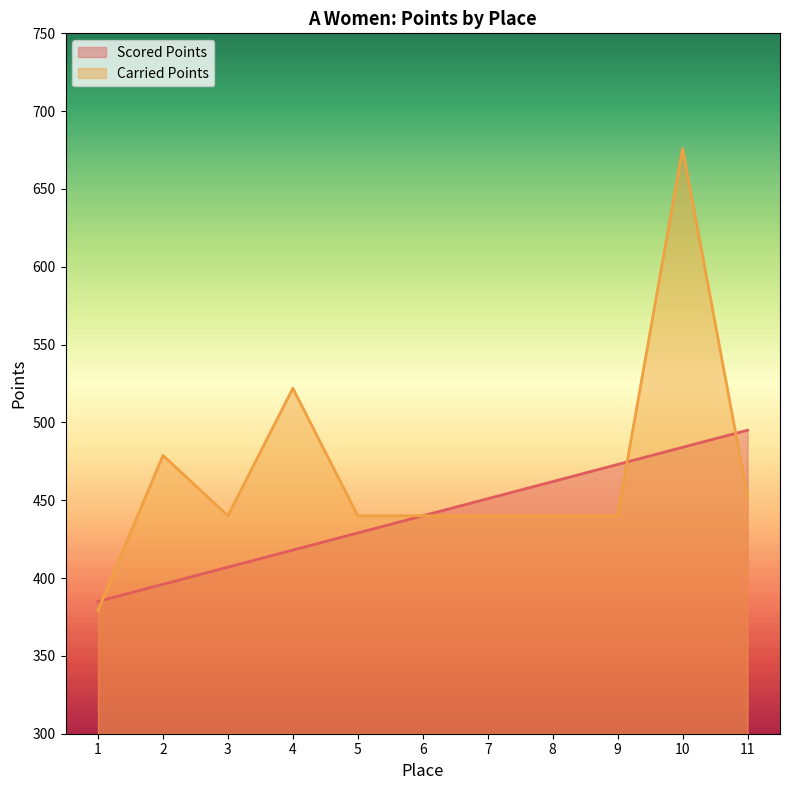

What is the maximum value shown in the chart?

676.0